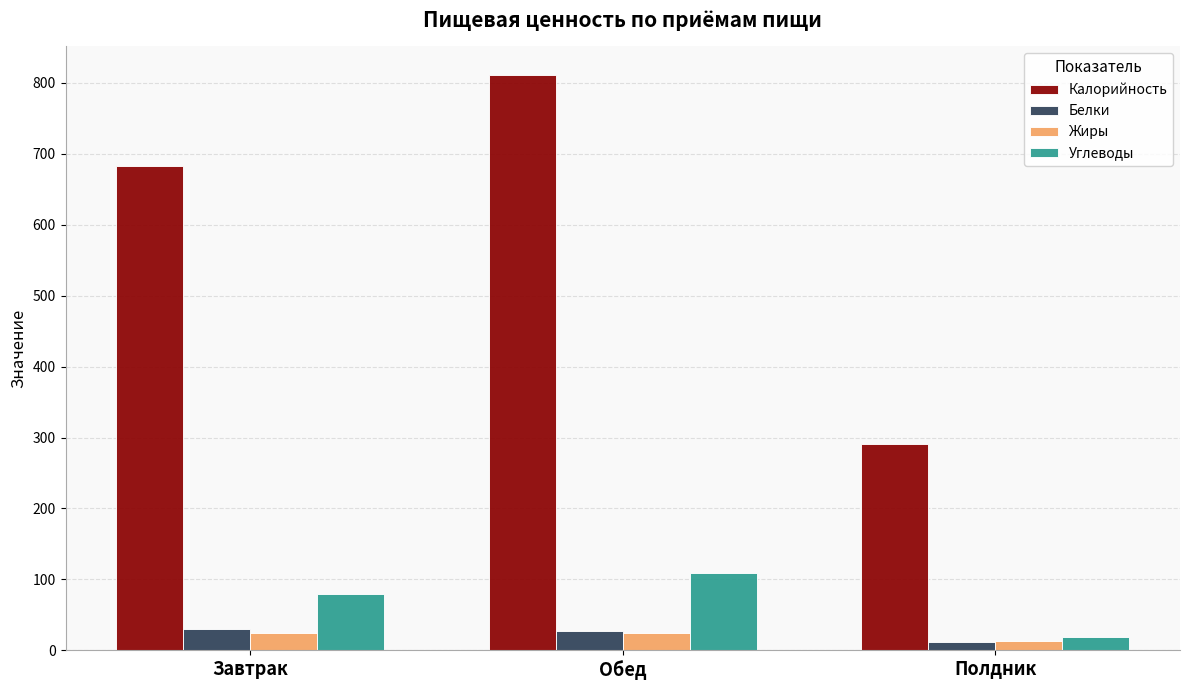

What is the label of the 3rd bar from the right?

Завтрак